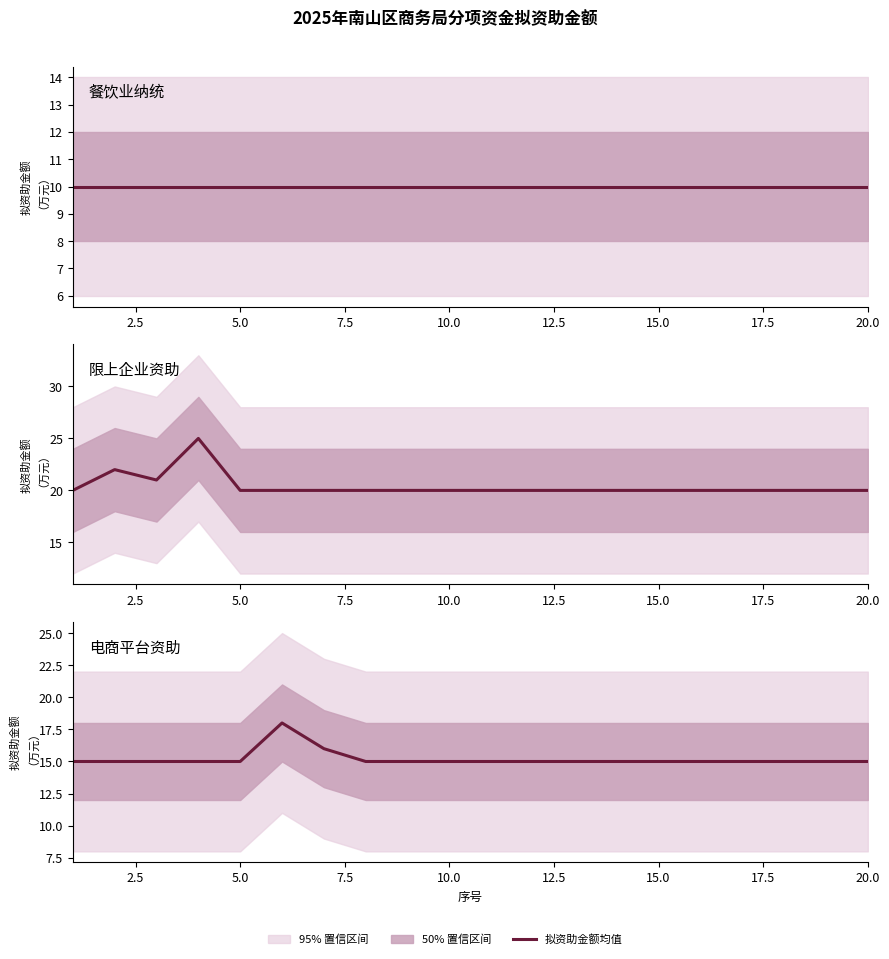

Is the value of 电商平台资助 at 9 greater than the value of 限上企业资助 at 12?

No